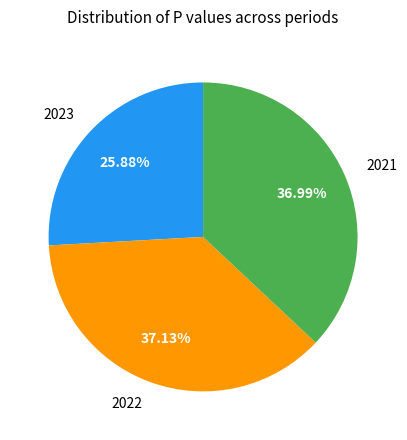

What is the ratio of the value at 2021 to the value at 2023?

1.4